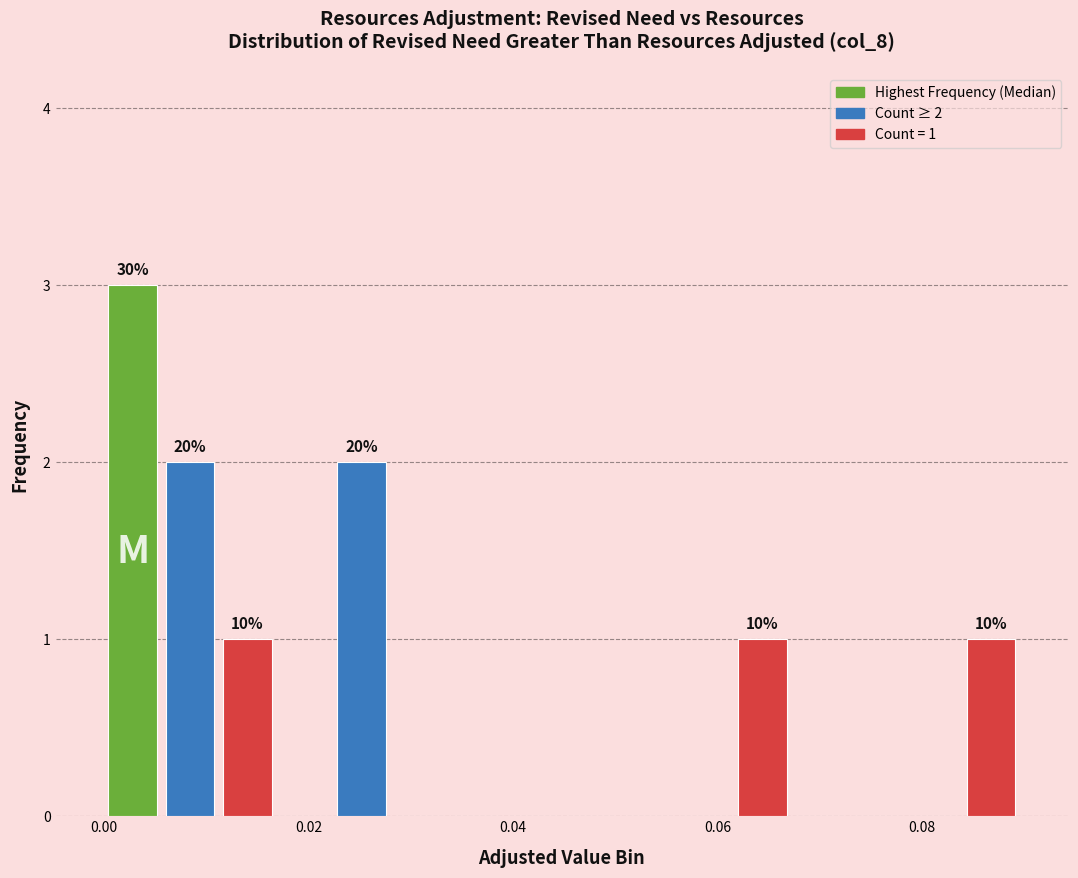

Around what value on the x-axis is the tallest bar? Give the approximate position of its centre, as read against the axis.

0.002